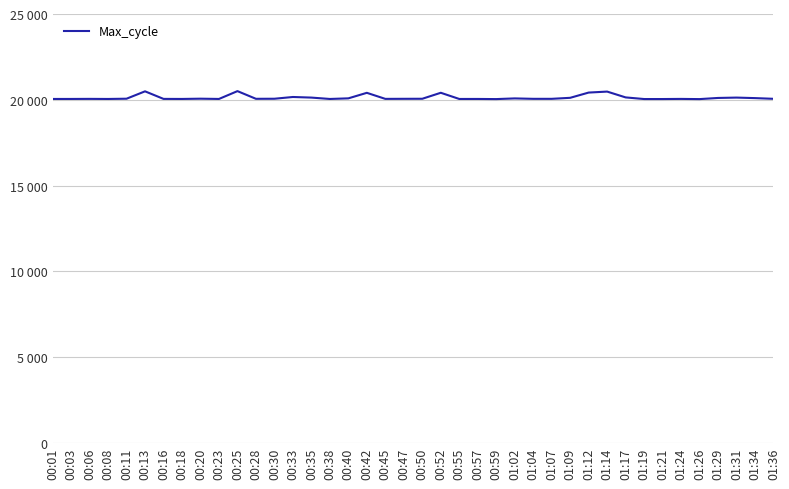

What is the difference between the maximum and second lowest values?

464